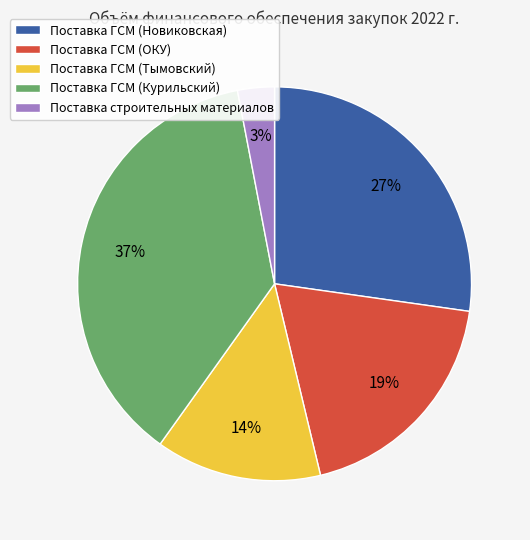

To the nearest percent, what percentage of the pie is Поставка ГСМ (Новиковская)?

27%